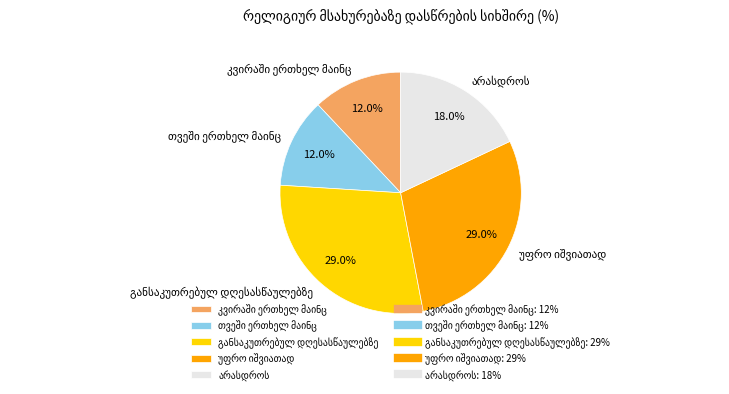

What is the total percentage of კვირაში ერთხელ მაინც and უფრო იშვიათად?

41.0%